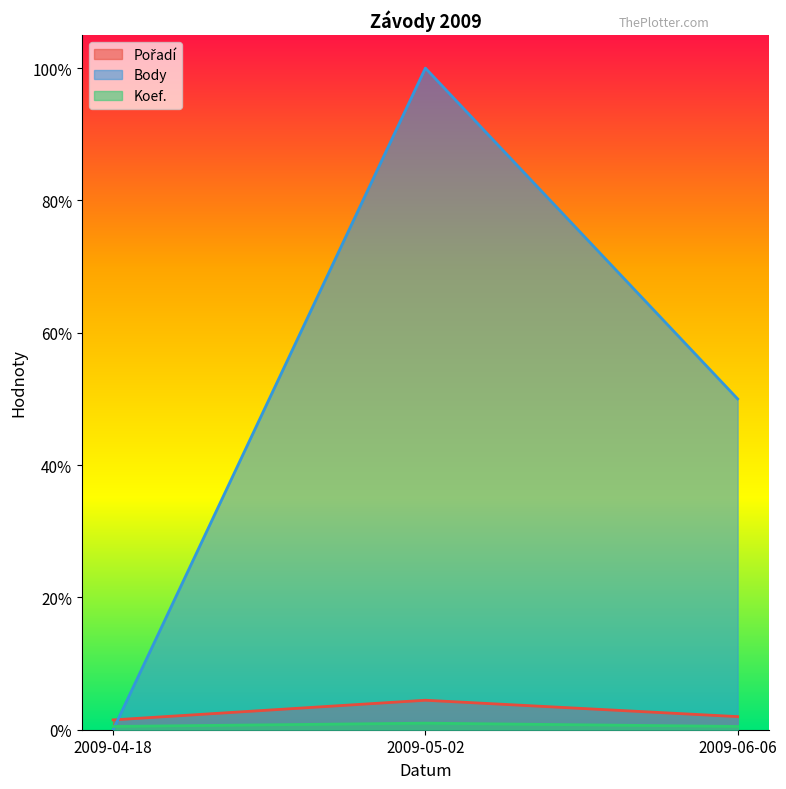

Between 2009-04-18 and 2009-06-06, which series saw the biggest shift?

Body